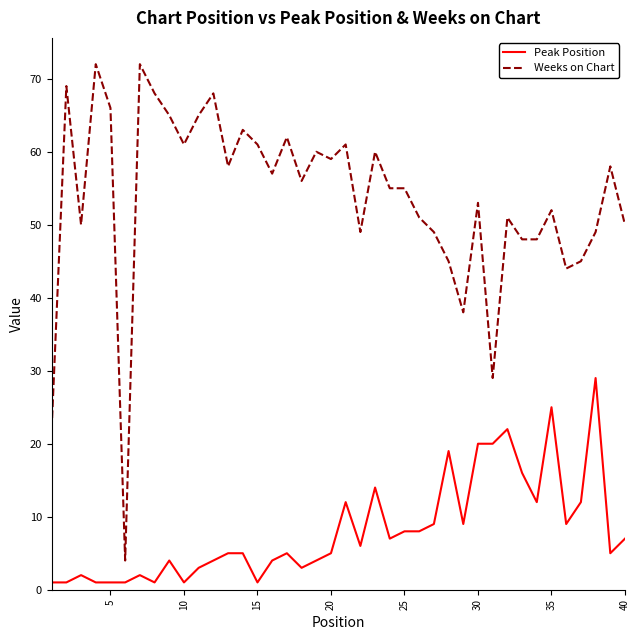

Does the chart have visible grid lines?

No